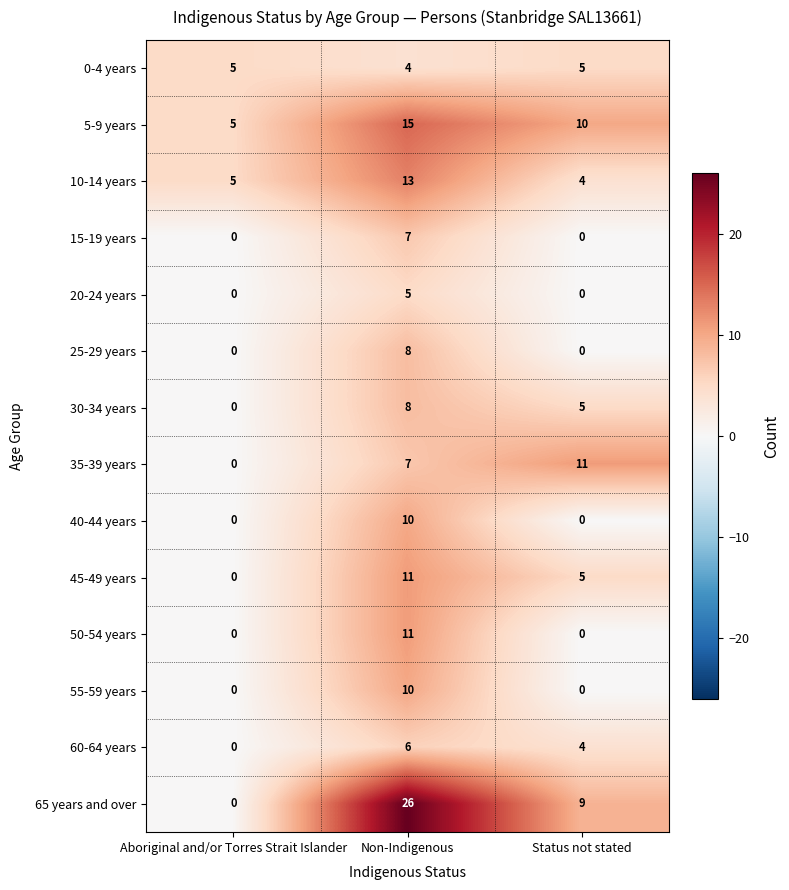

How many categories are shown in the chart?

3